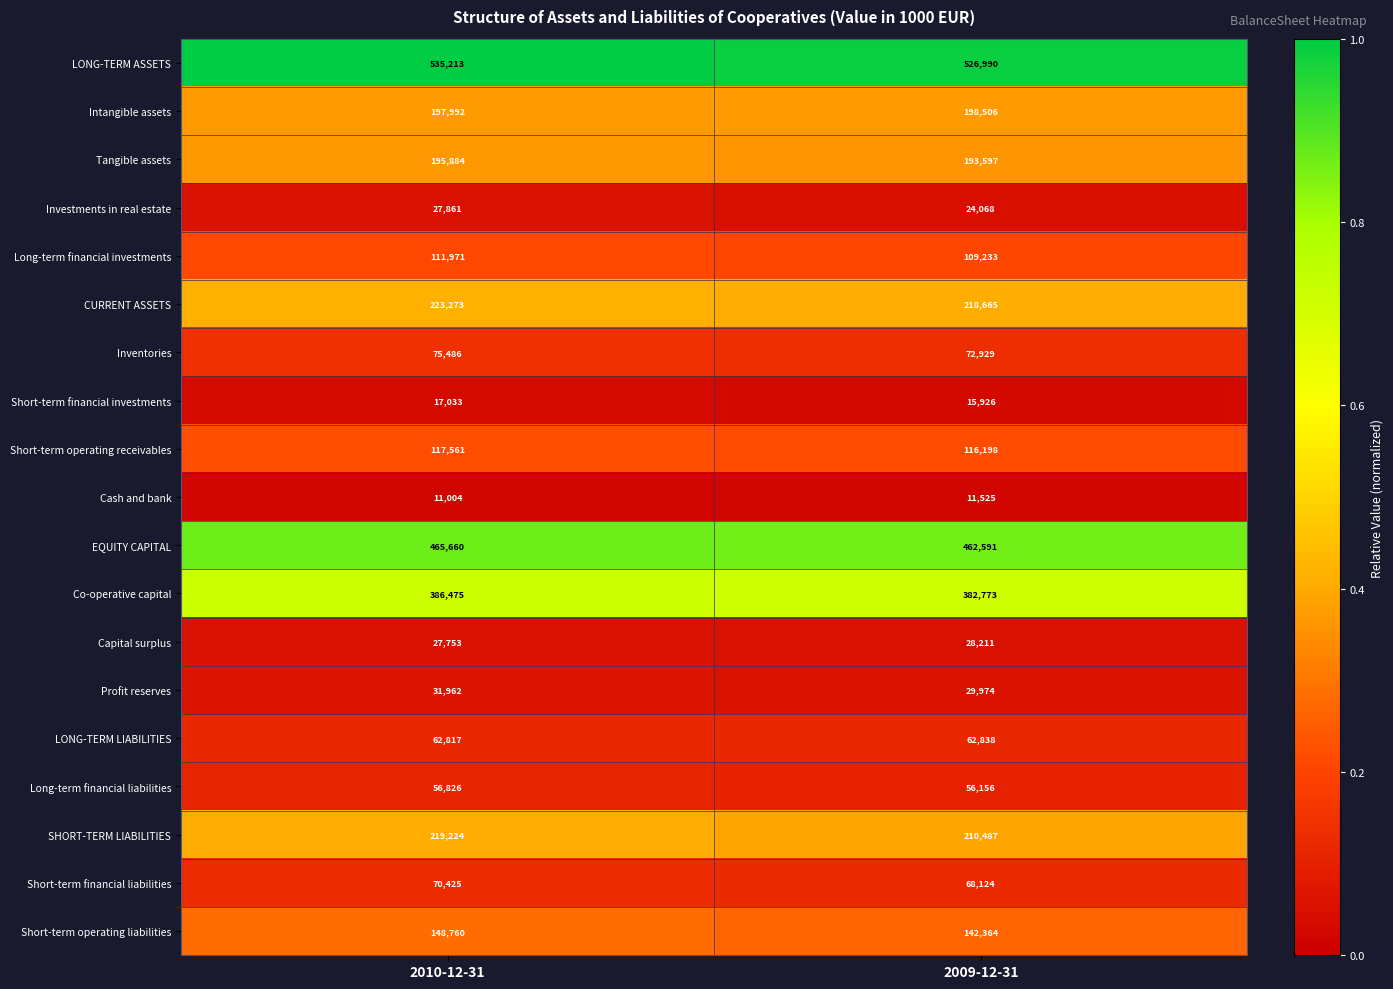

Which series has the largest total across all categories?

LONG-TERM ASSETS